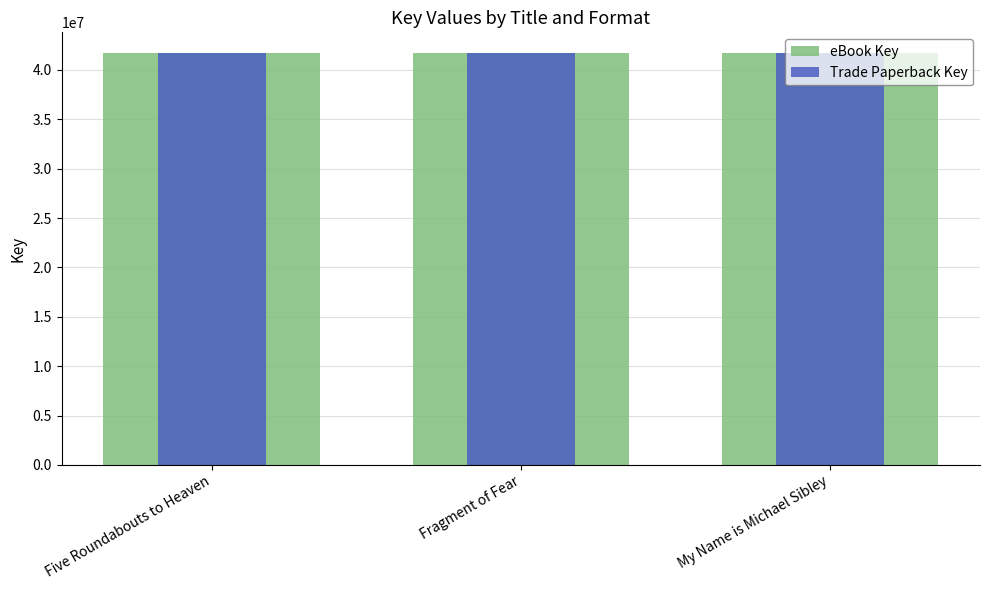

True or false: Trade Paperback Key has a value of 41718899 at My Name is Michael Sibley.

True